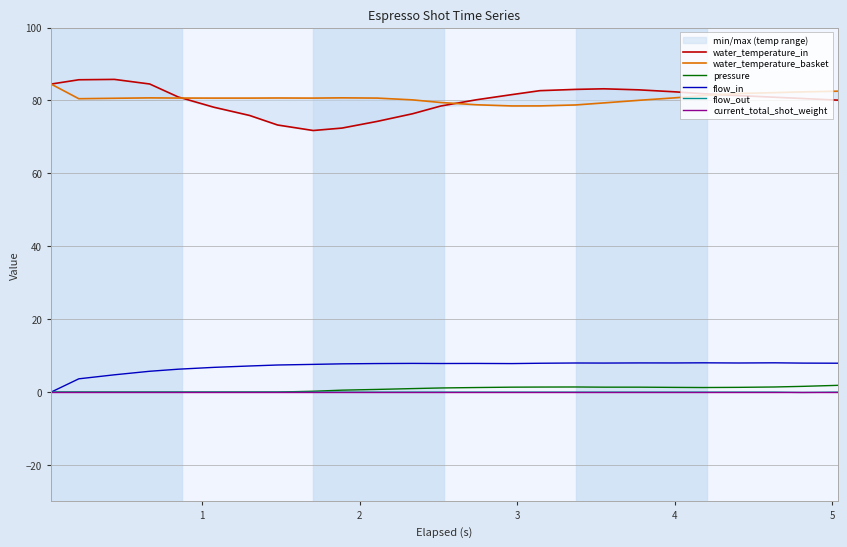

Count the number of categories in the chart.

25